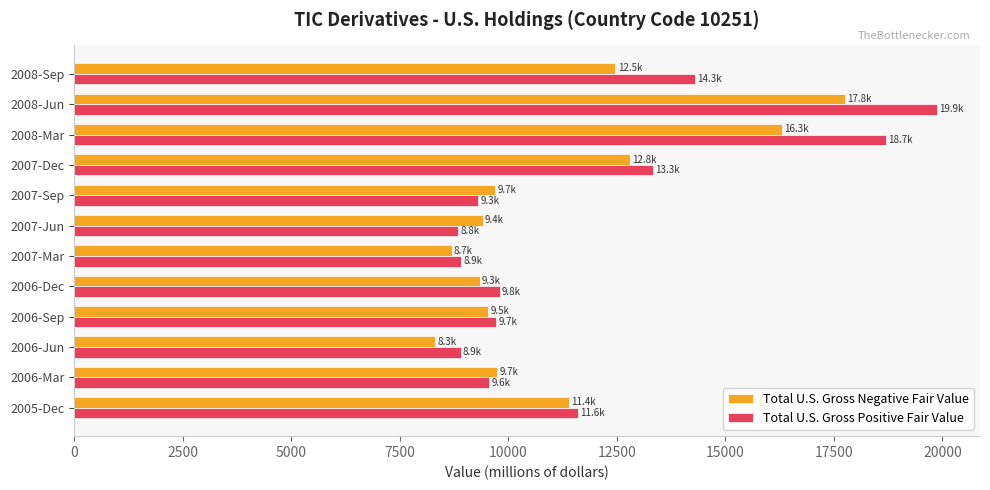

List the series in order of their peak value, highest first.

Total U.S. Gross Positive Fair Value, Total U.S. Gross Negative Fair Value